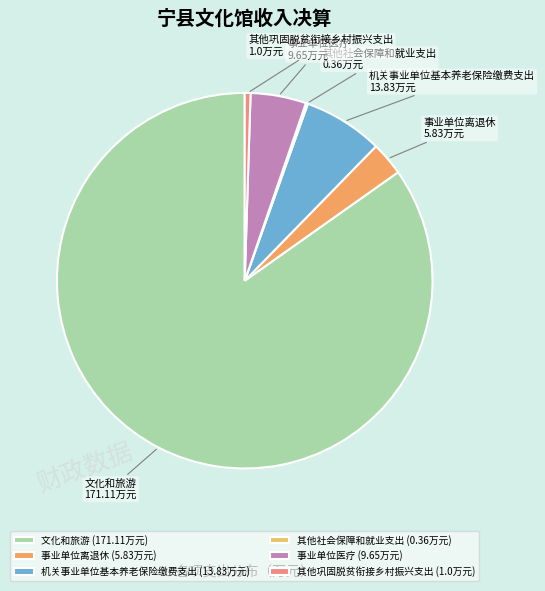

Between 其他巩固脱贫衔接乡村振兴支出 and 机关事业单位基本养老保险缴费支出, which is larger?

机关事业单位基本养老保险缴费支出